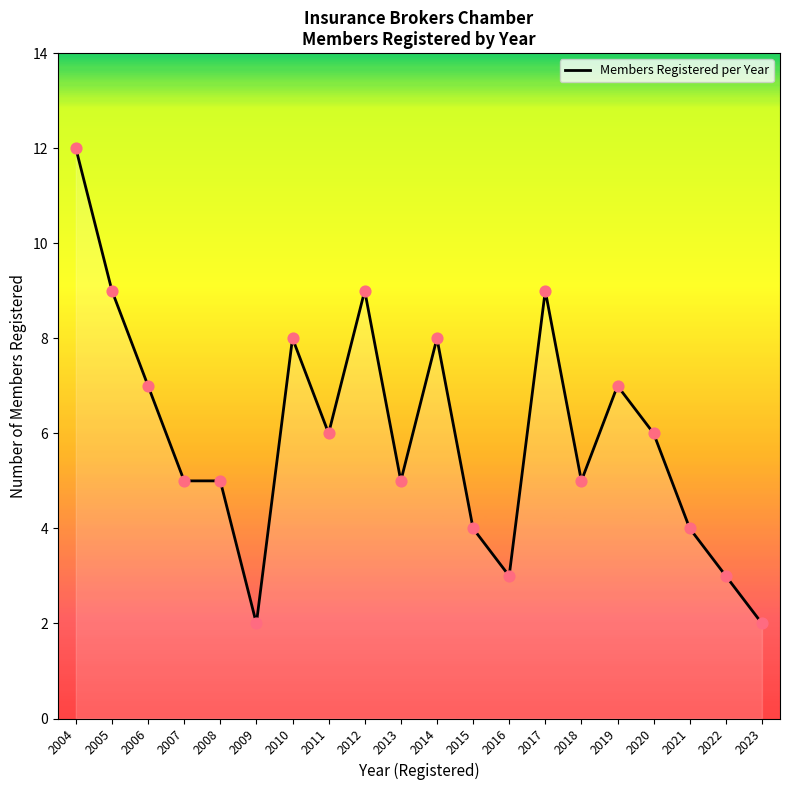

Between 2007 and 2009, which is larger?

2007